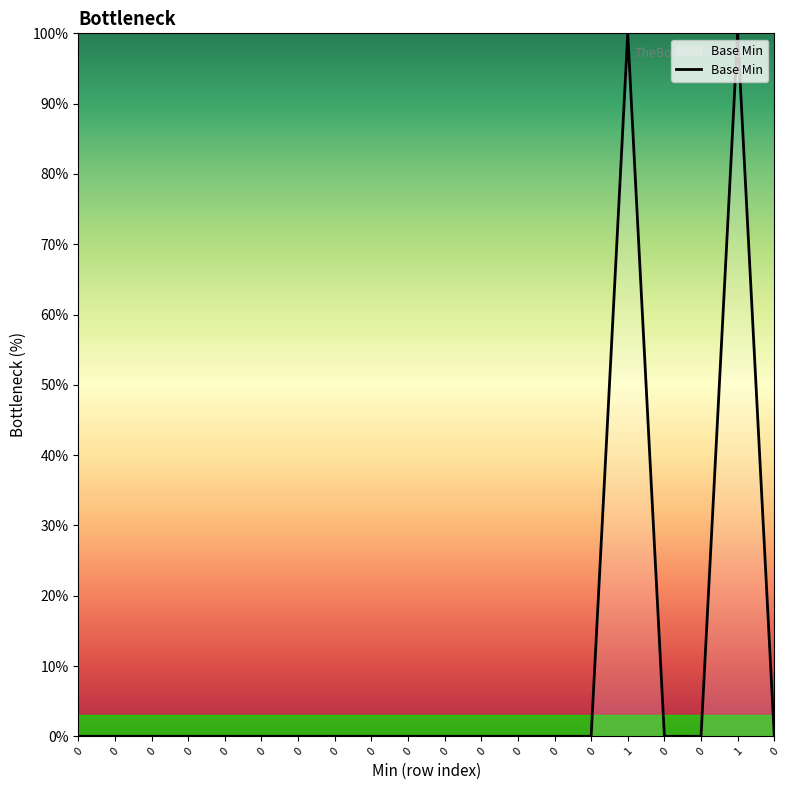

How many lines are shown in the chart?

1